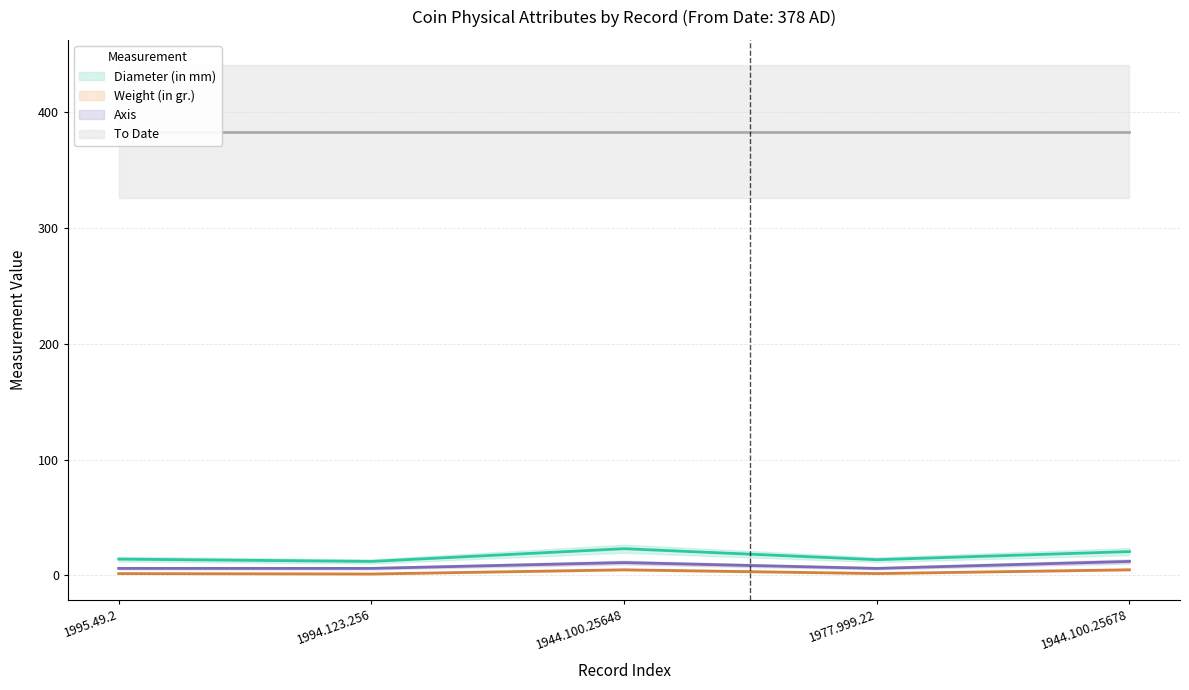

True or false: Weight (in gr.) and Axis intersect in this chart.

False